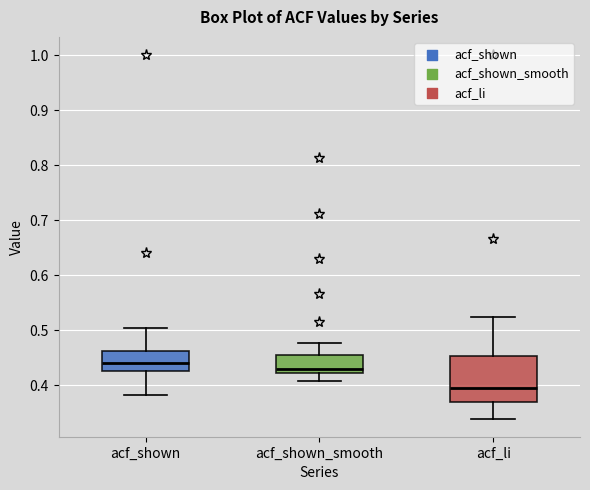

Which box is the tallest, from its lower edge to its upper edge?

acf_li